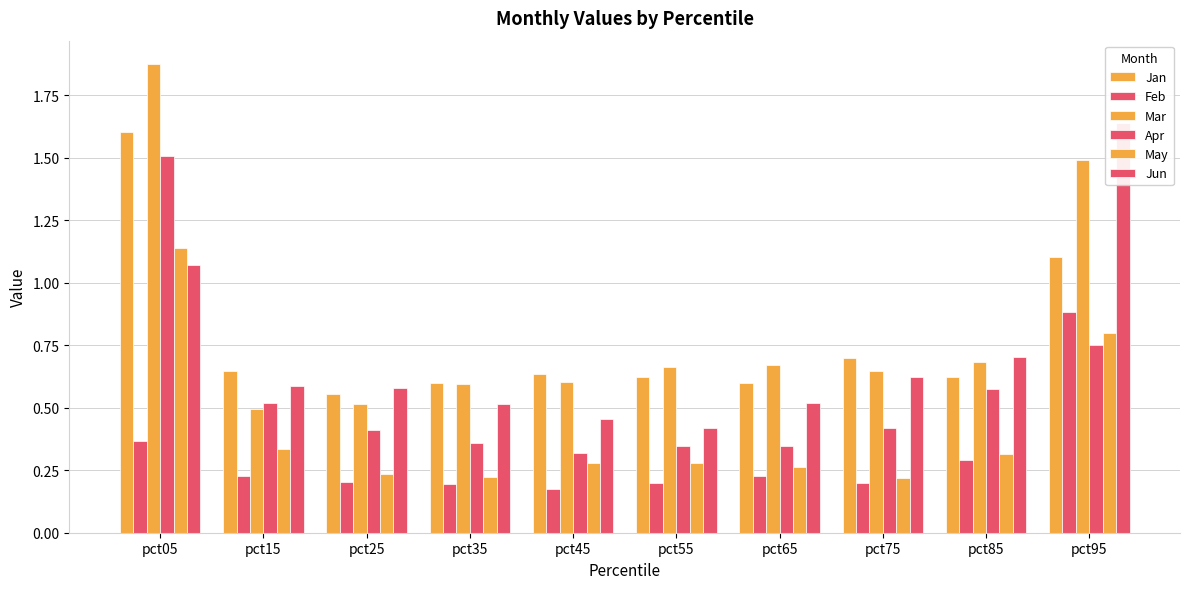

What is the value of the Feb bar at the 5th from the left?

0.2